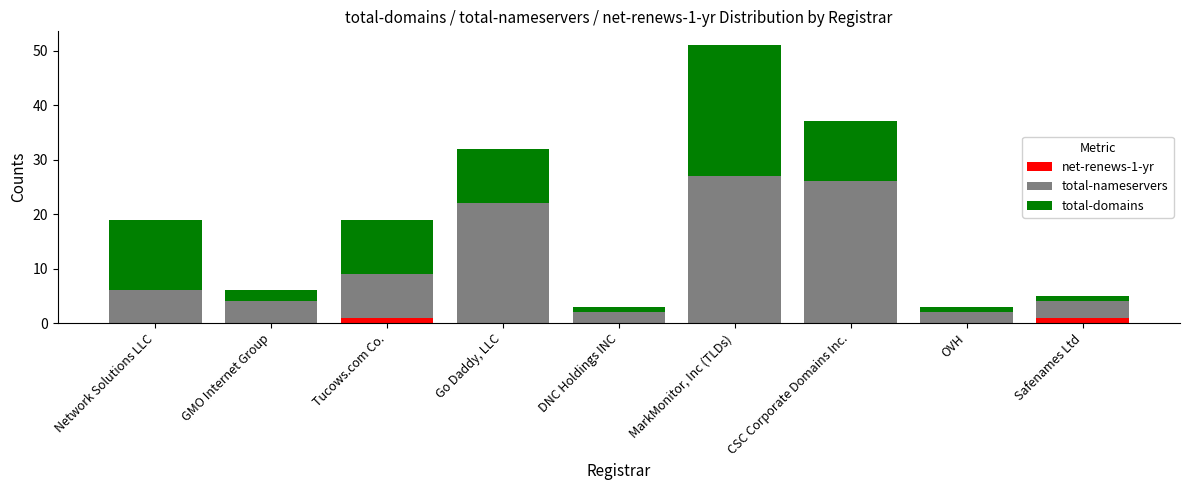

Read the net-renews-1-yr value at Tucows.com Co..

1